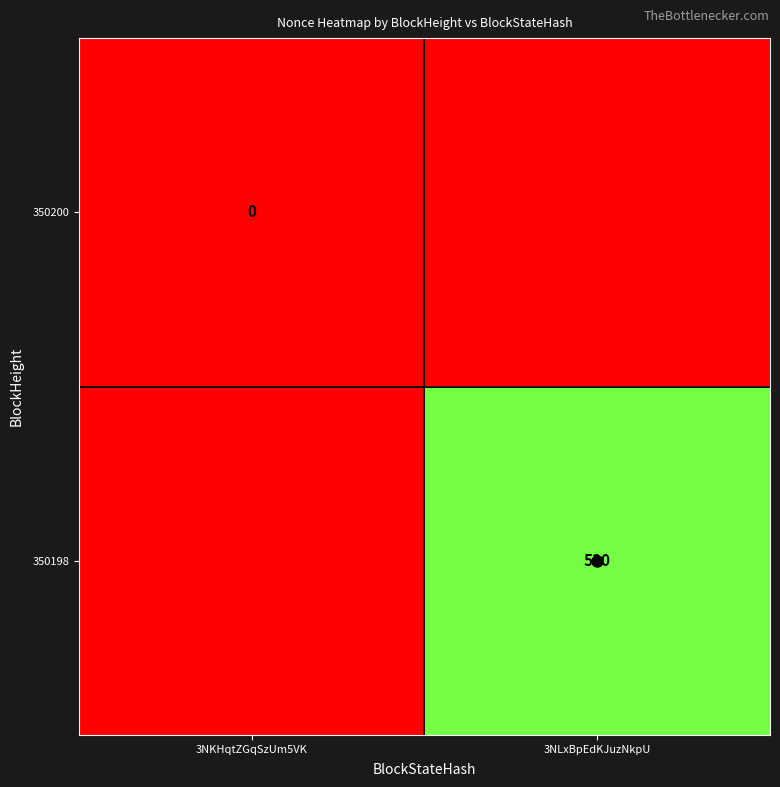

True or false: 350198 has a value of 876 at 3NLxBpEdKJuzNkpU.

False